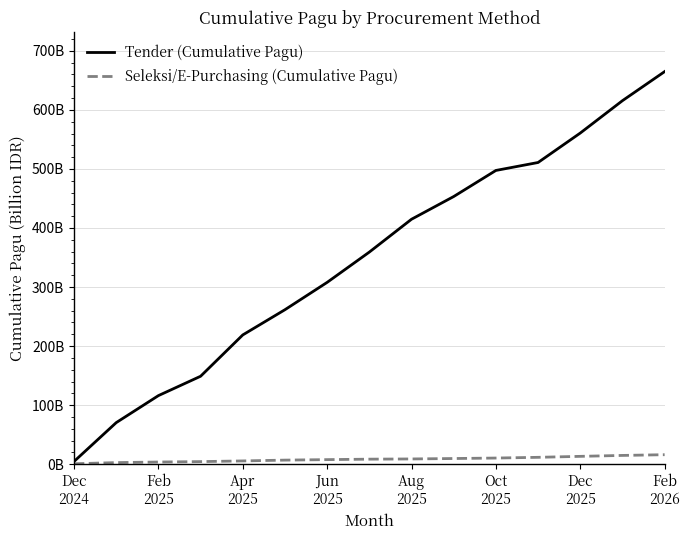

What are all the series names shown in the legend?

Tender (Cumulative Pagu), Seleksi/E-Purchasing (Cumulative Pagu)